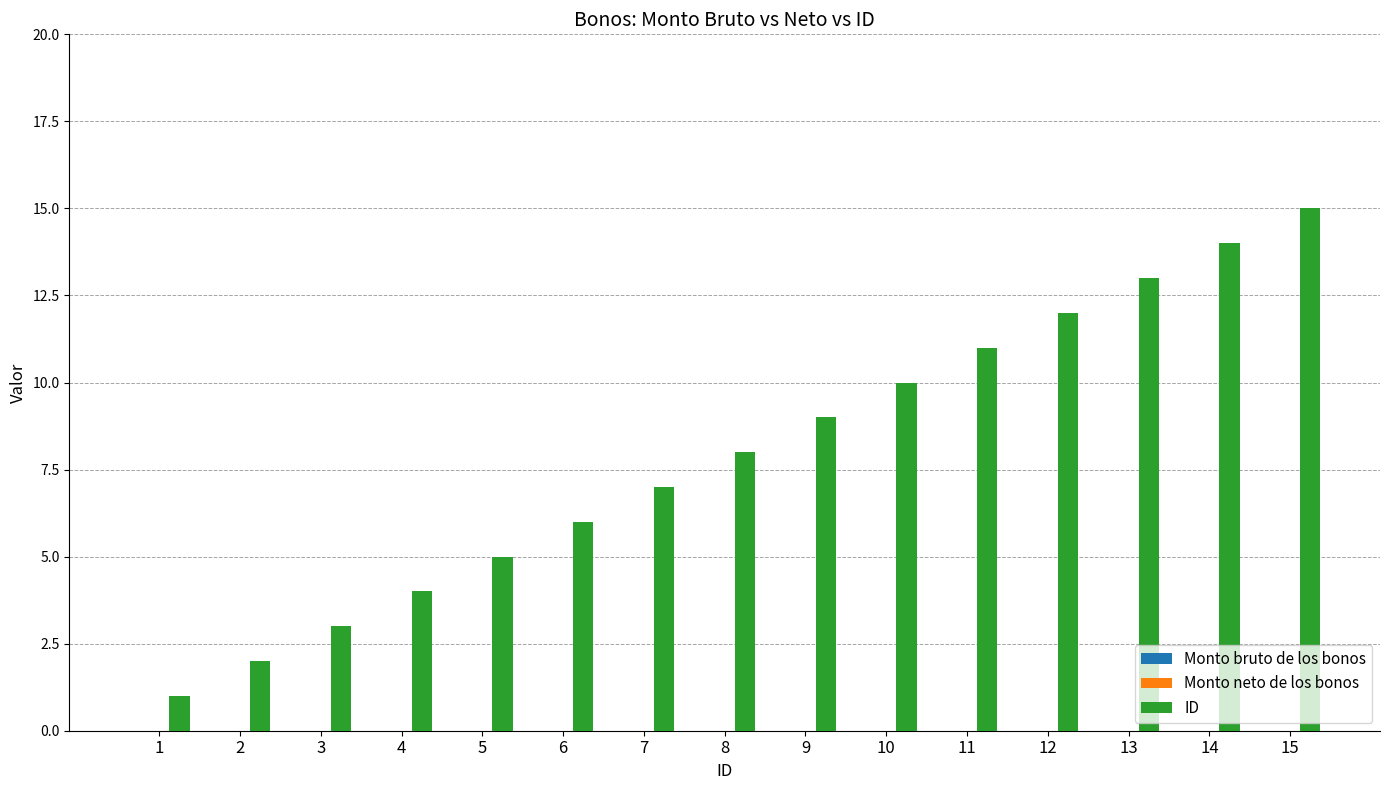

Approximately how many times larger is the value at 9 compared to 1?

9.0